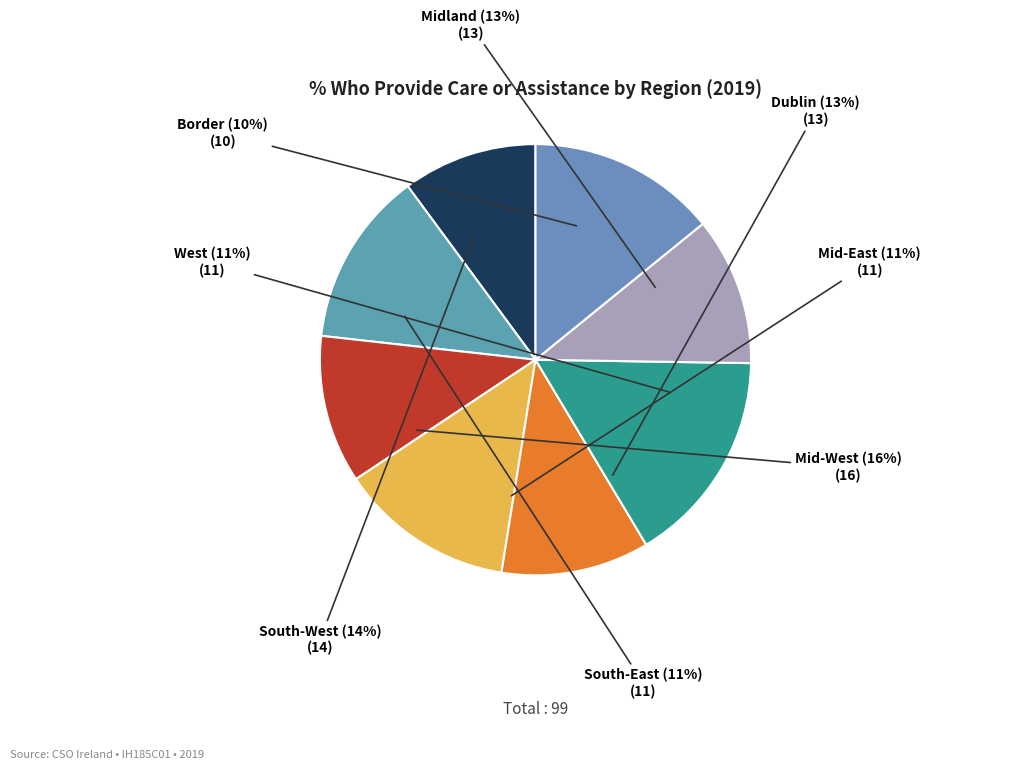

Which slice is the largest?

Mid-West